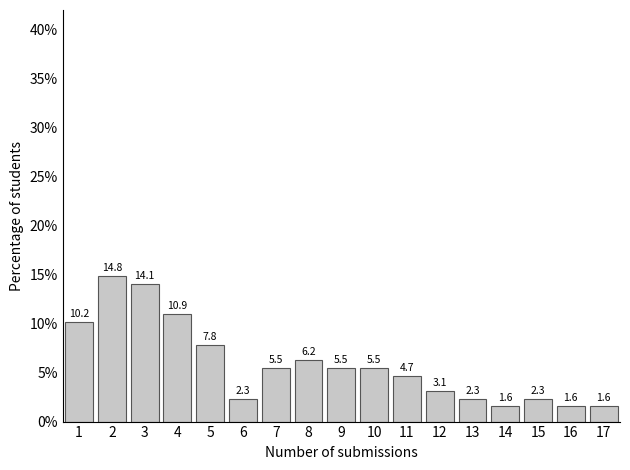

How tall is the bar that spans 7.5 to 8.5 on the x-axis?

6.2